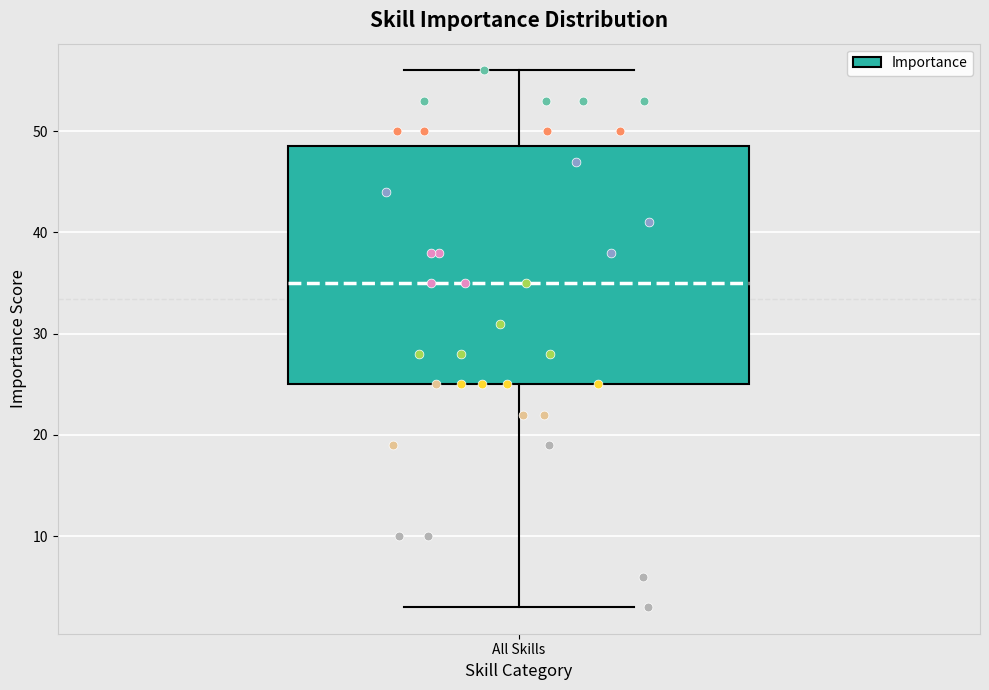

Where does the lower whisker of the box for All Skills end on the y-axis? The values are not printed on the chart, so give them approximately, as read against the axis.

3